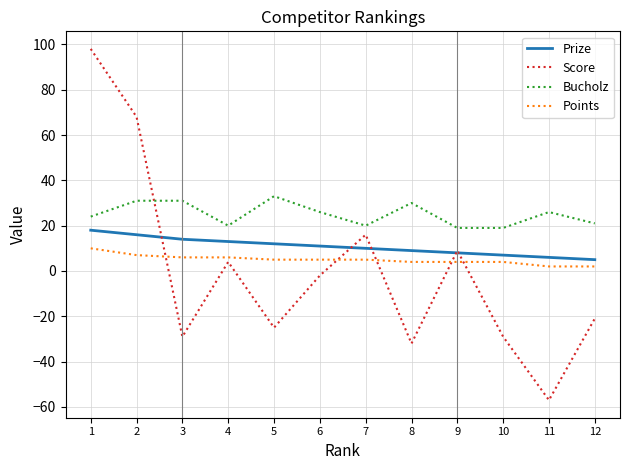

What is the sum of the Points values at 1 and 10?

14